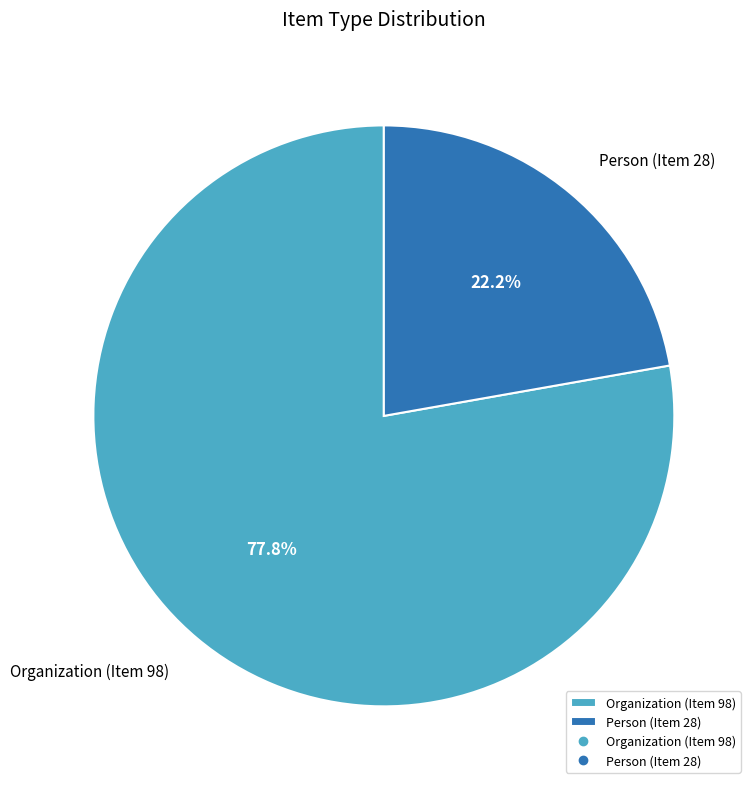

Which category has the smallest portion of the pie?

Person (Item 28)